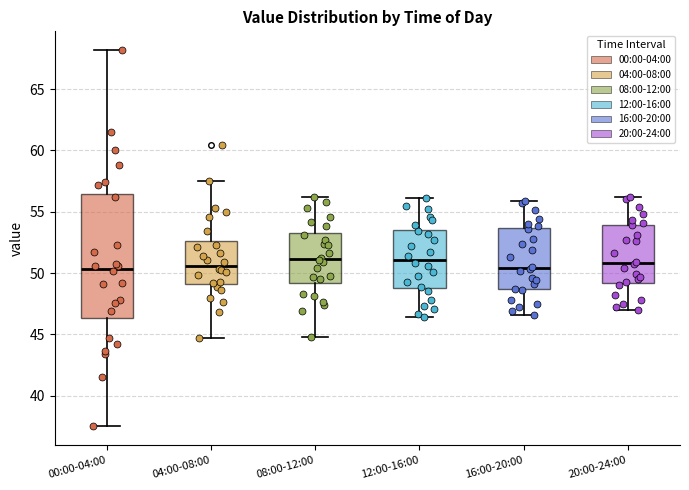

Reading left to right, transcribe this box plot: for each box, give where its median line is, the range the box spans, and where its two whiskers end, as read against the y-axis. The values are not printed on the chart, so give them approximately, as read against the axis.

00:00-04:00: median 50.5, box 46.5 to 56.5, whiskers 37.5 to 68.0
04:00-08:00: median 50.5, box 49.0 to 52.5, whiskers 44.5 to 57.5
08:00-12:00: median 51.0, box 49.0 to 53.5, whiskers 45.0 to 56.0
12:00-16:00: median 51.0, box 49.0 to 53.5, whiskers 46.5 to 56.0
16:00-20:00: median 50.5, box 48.5 to 53.5, whiskers 46.5 to 56.0
20:00-24:00: median 51.0, box 49.0 to 54.0, whiskers 47.0 to 56.0